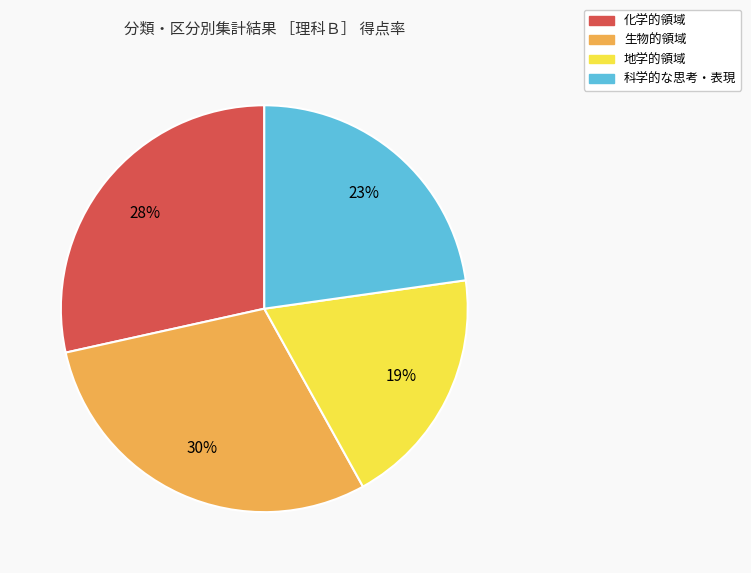

How many segments does this pie chart have?

4